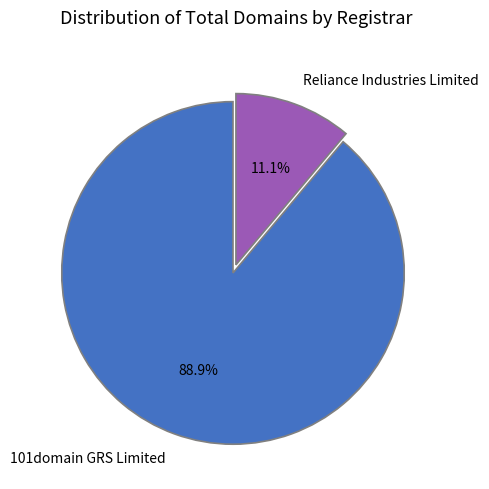

Which category has the biggest portion of the pie?

101domain GRS Limited